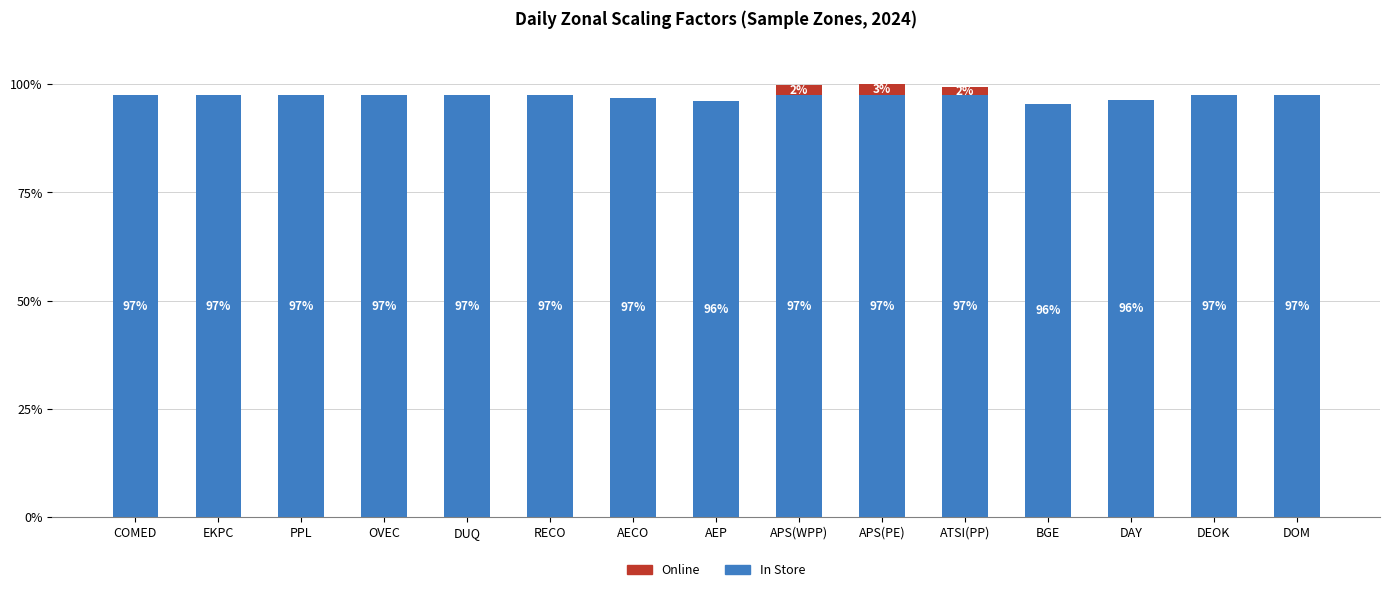

What is the maximum value for In Store?

97.5